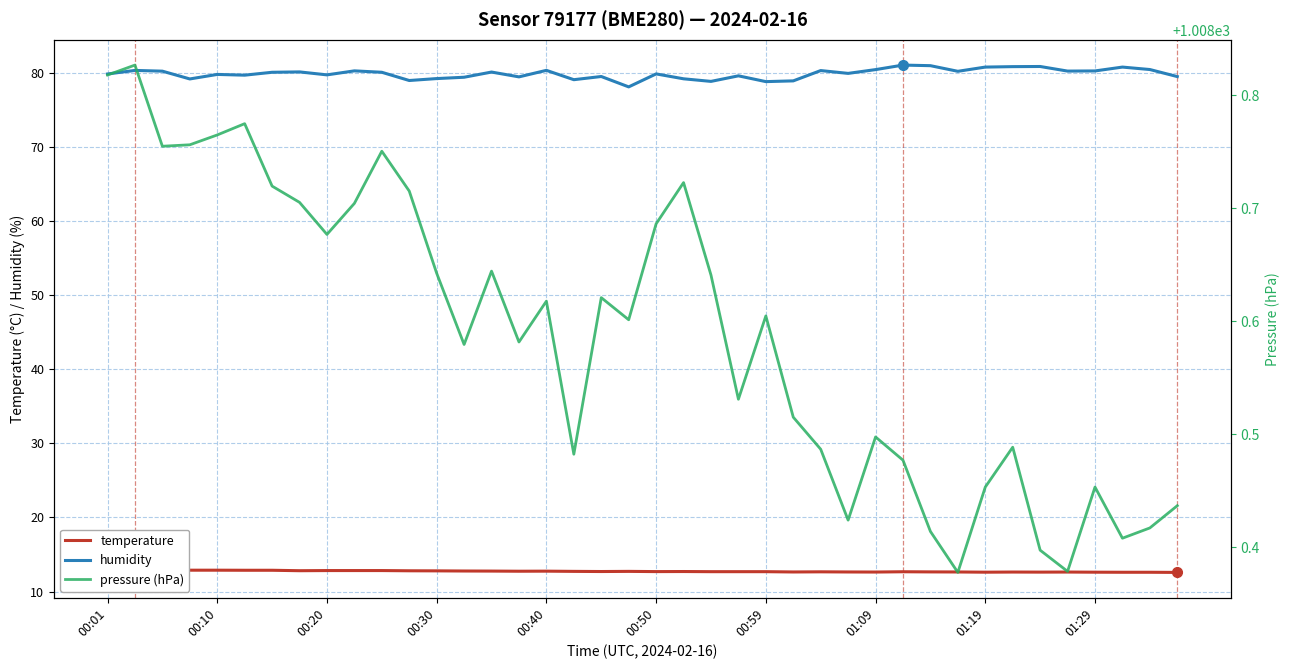

What is the label of the 40th point from the right?

00:01